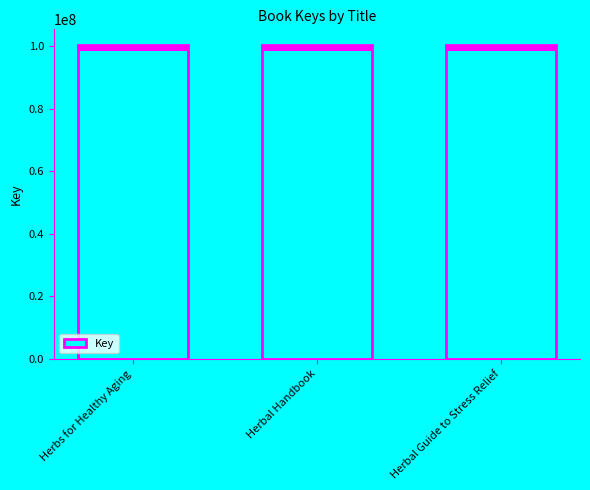

What is the minimum value shown in the chart?

100425826